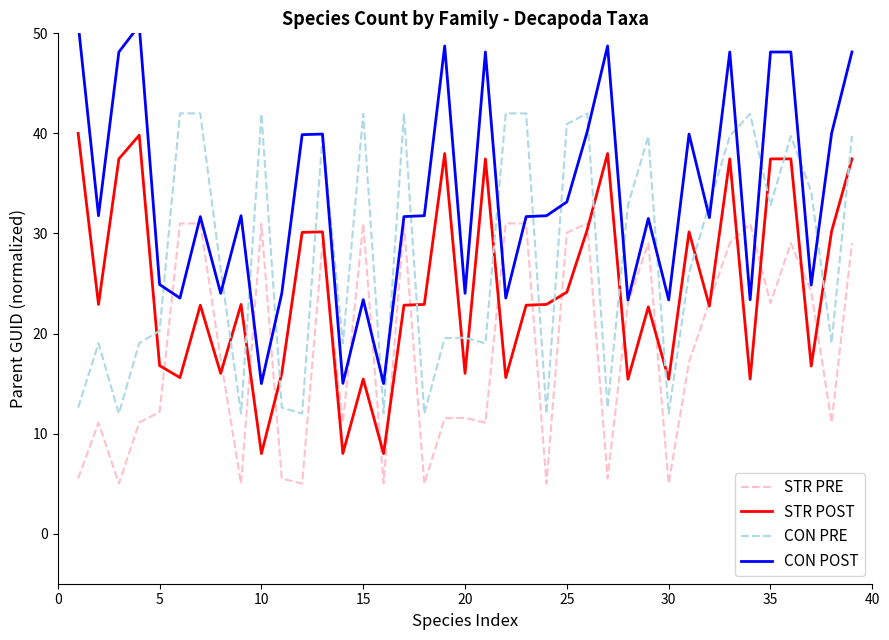

Reading left to right, list all the values displayed in this chart.

STR PRE: 5.5	11.1	5.0	11.1	12.2	31.0	31.0	17.5	5.0	31.0	5.5	5.0	29.0	11.1	31.0	5.0	31.0	5.0	11.5	11.6	11.1	31.0	31.0	5.0	30.1	31.0	5.5	23.0	29.0	5.0	17.2	23.1	29.0	31.0	23.0	29.0	24.2	11.1	29.0
STR POST: 40.0	22.9	37.5	39.8	16.8	15.6	22.8	16.0	22.9	8.0	16.0	30.1	30.2	8.0	15.5	8.0	22.8	22.9	38.0	16.0	37.5	15.6	22.8	22.9	24.1	30.4	38.0	15.4	22.7	15.4	30.2	22.7	37.5	15.5	37.5	37.5	16.7	30.2	37.5
CON PRE: 12.6	19.0	12.0	19.0	20.3	42.0	42.0	26.4	12.0	42.0	12.6	12.0	39.7	19.0	42.0	12.0	42.0	12.0	19.5	19.6	19.0	42.0	42.0	12.0	40.9	42.0	12.6	32.8	39.7	12.0	26.1	32.9	39.7	42.0	32.8	39.7	34.2	19.0	39.7
CON POST: 51.0	31.8	48.1	50.8	24.9	23.5	31.7	24.0	31.8	15.0	24.0	39.9	39.9	15.0	23.4	15.0	31.7	31.8	48.7	24.0	48.1	23.5	31.7	31.8	33.2	40.2	48.7	23.4	31.5	23.4	39.9	31.6	48.1	23.4	48.1	48.1	24.8	40.0	48.1